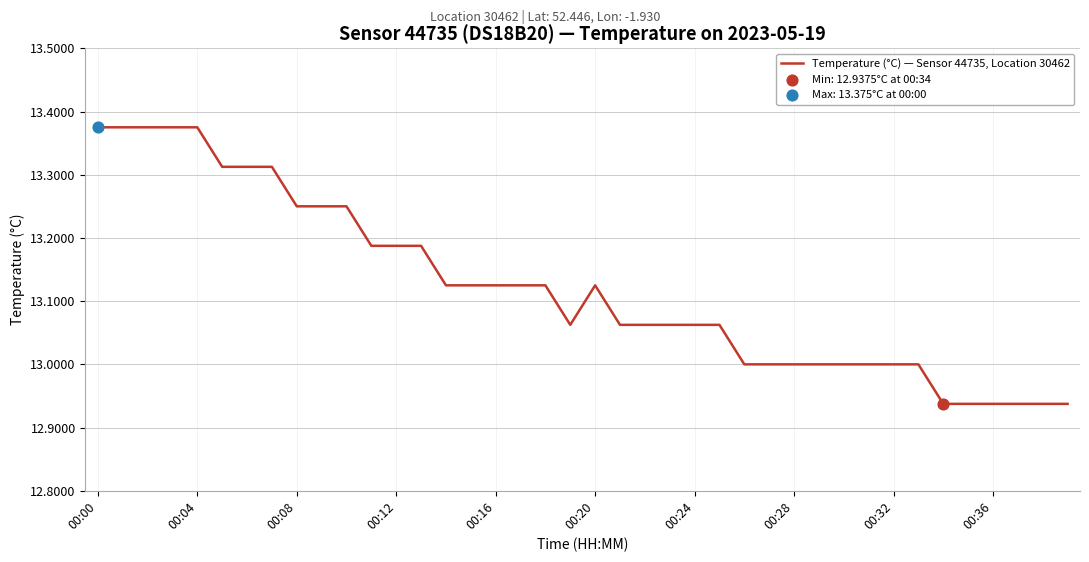

What is the difference between the maximum and minimum values?

0.4